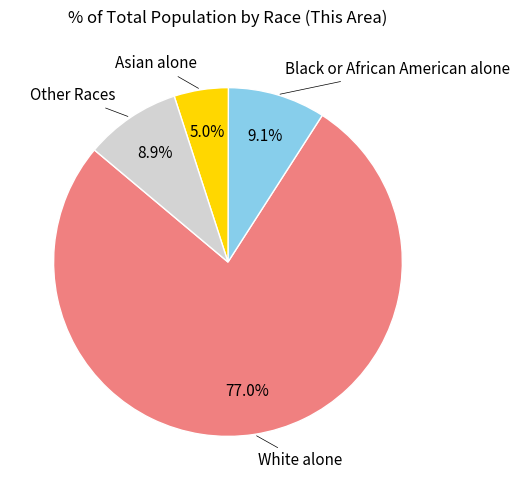

Which slice is the smallest?

Asian alone